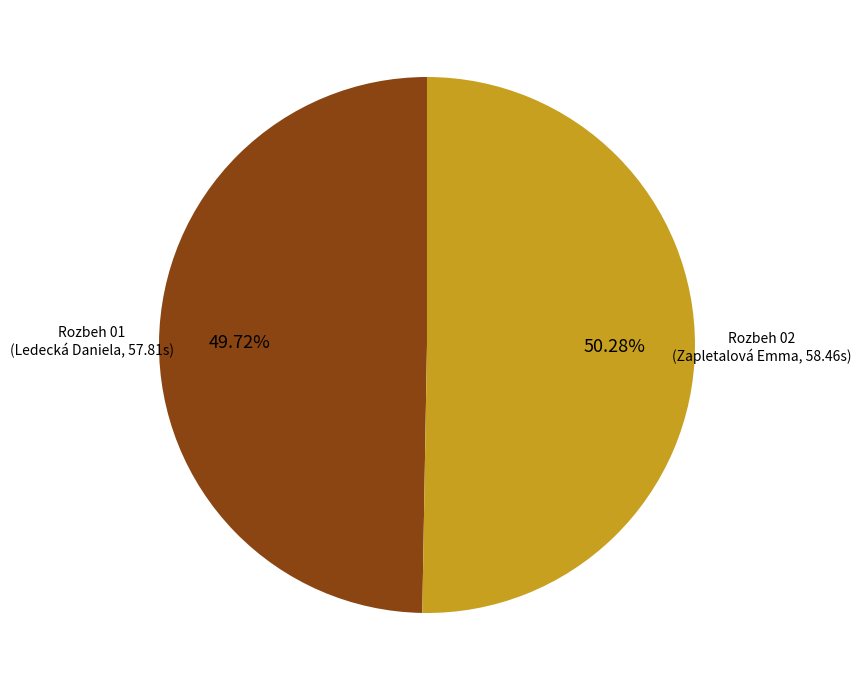

What is the smallest slice in the pie chart?

Rozbeh 01